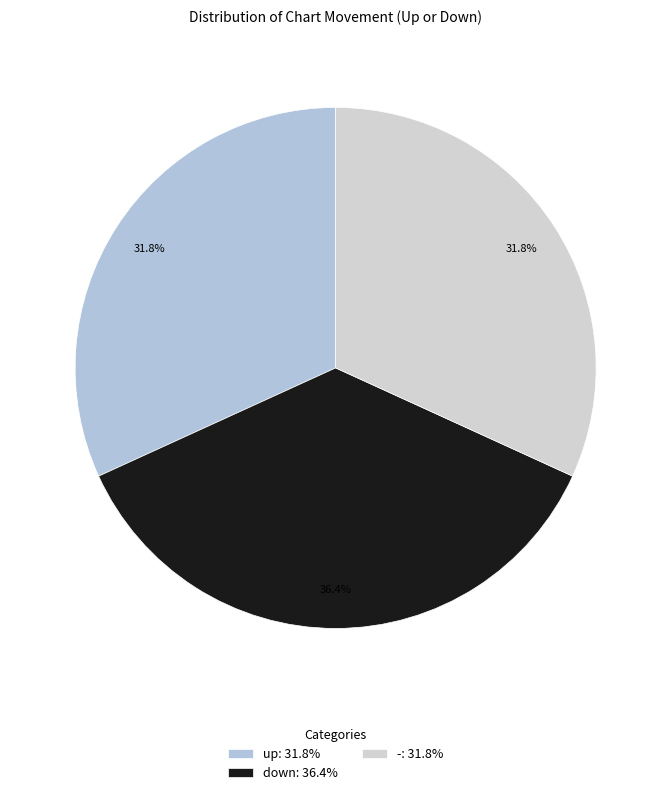

How many slices are in this pie chart?

3